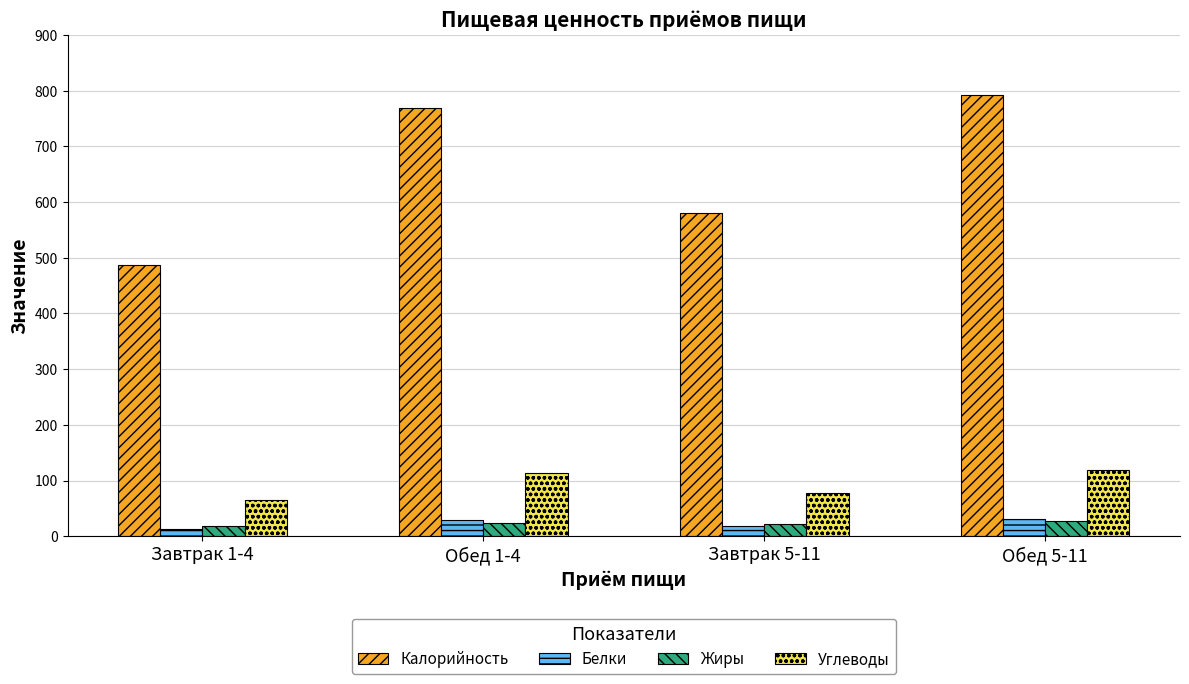

What is the difference between the maximum and minimum values in the Жиры series?

9.4